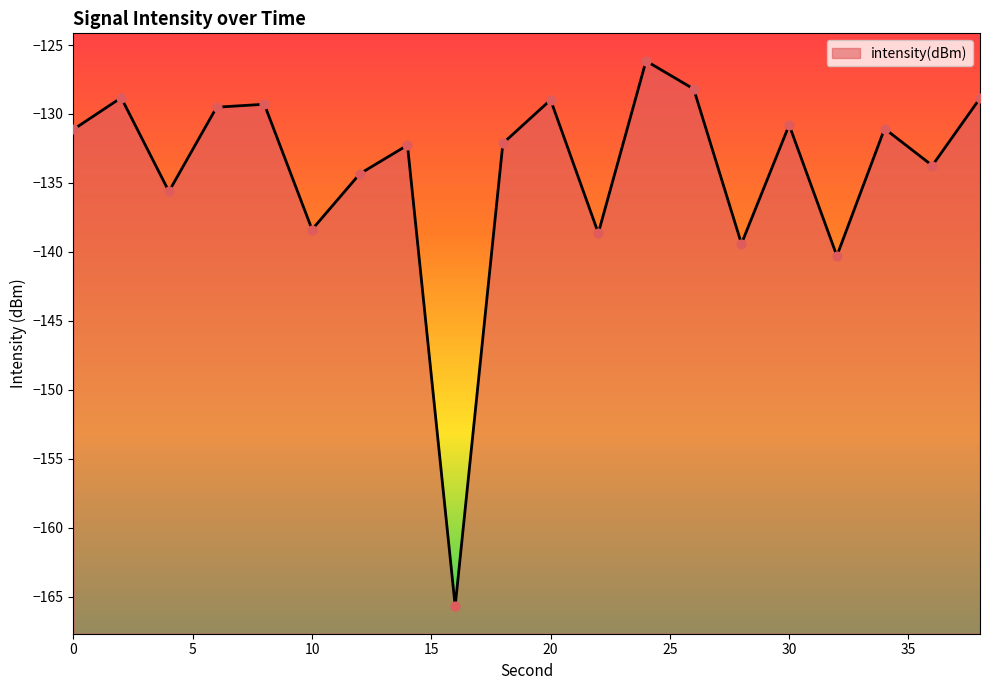

Between 28 and 32, which is larger?

28